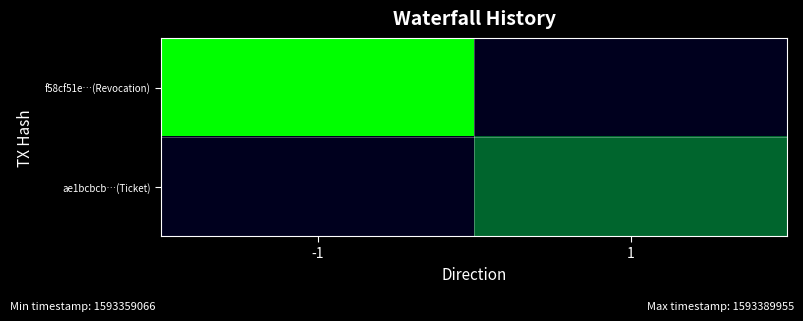

Is it true that ae1bcbcb…(Ticket) equals 844290778.3 at -1?

False